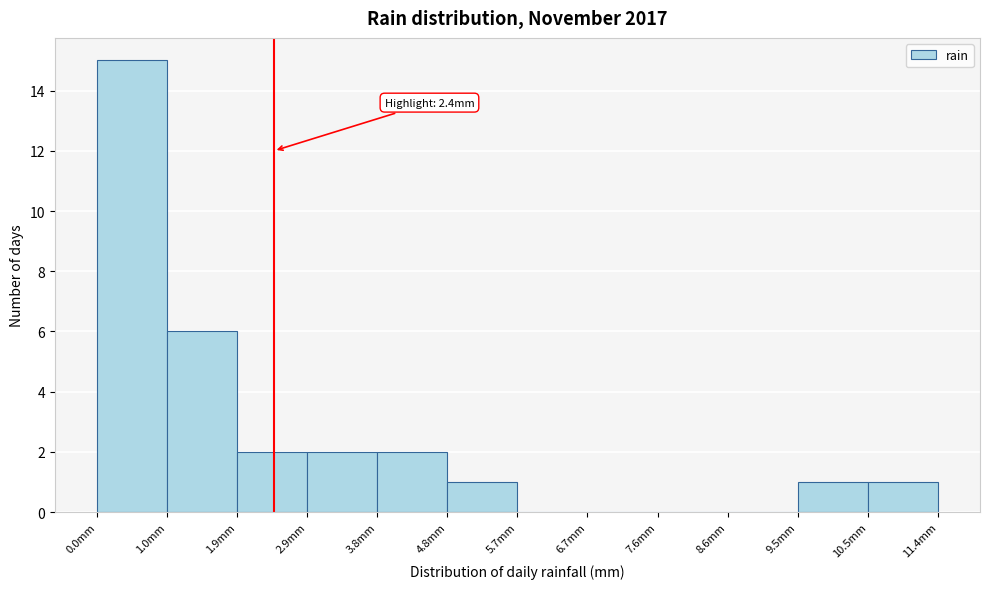

Which range on the x-axis has the tallest bar?

0.00 to 0.95